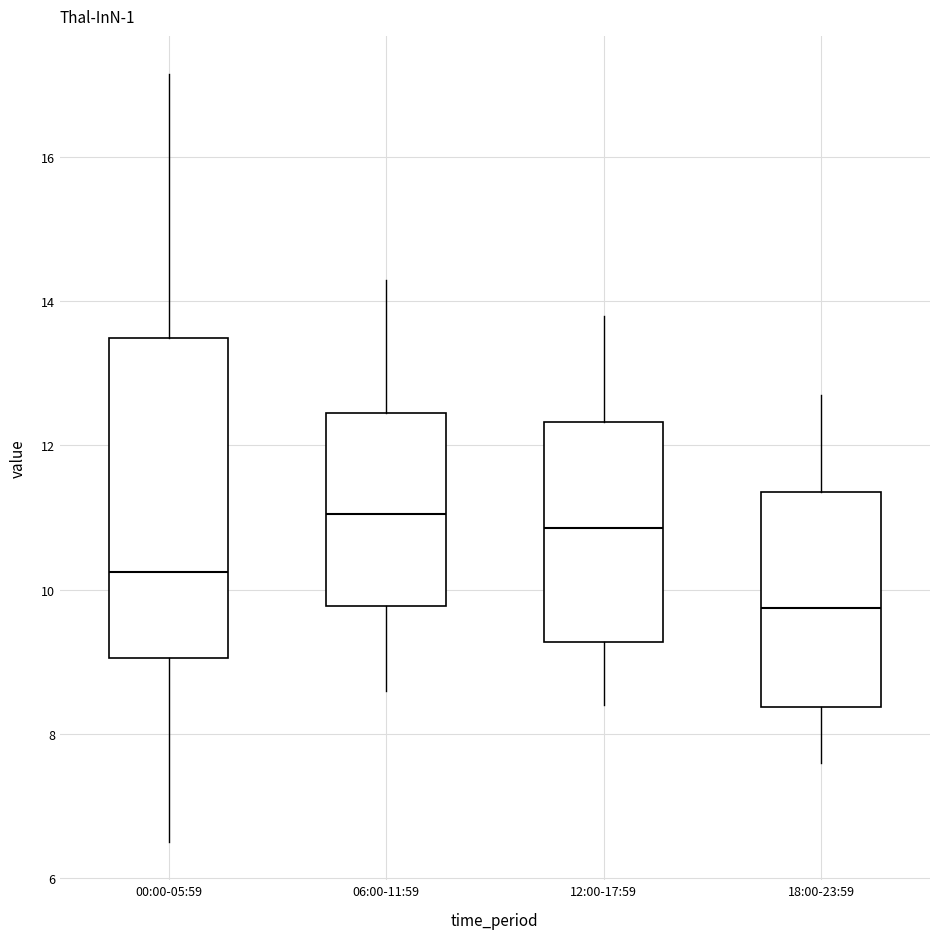

Where is the upper edge of the box for 00:00-05:59 on the y-axis? The values are not printed on the chart, so give them approximately, as read against the axis.

13.4